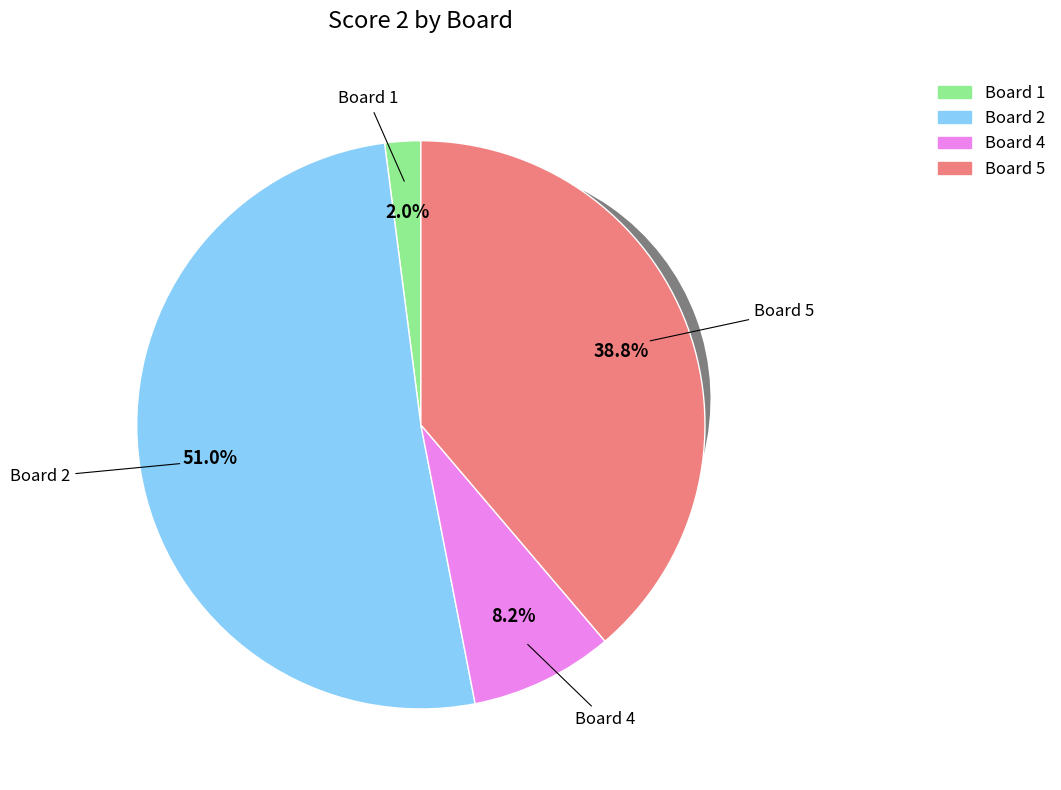

Which has a higher value, 5 or 2?

2